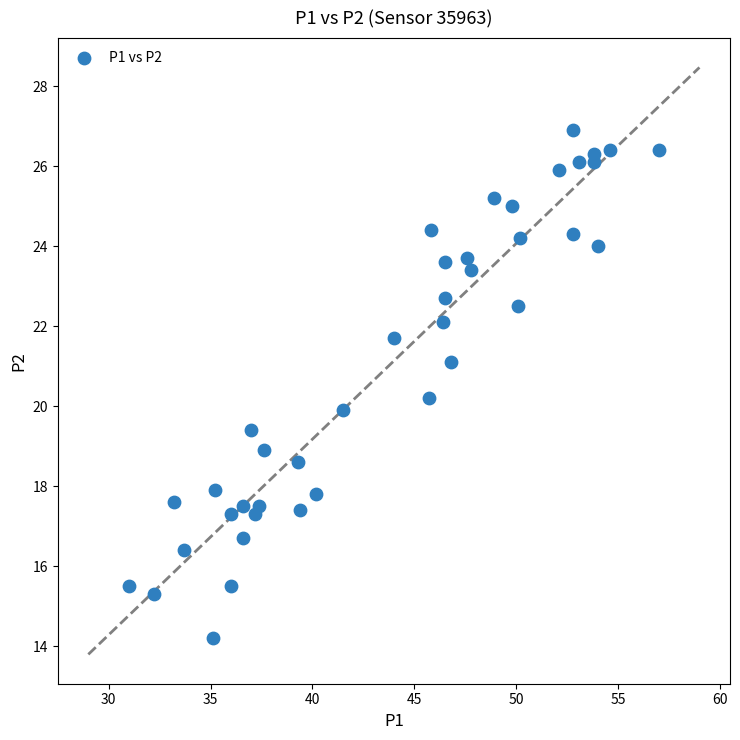

What is the range of X values (max minus min)?

26.0